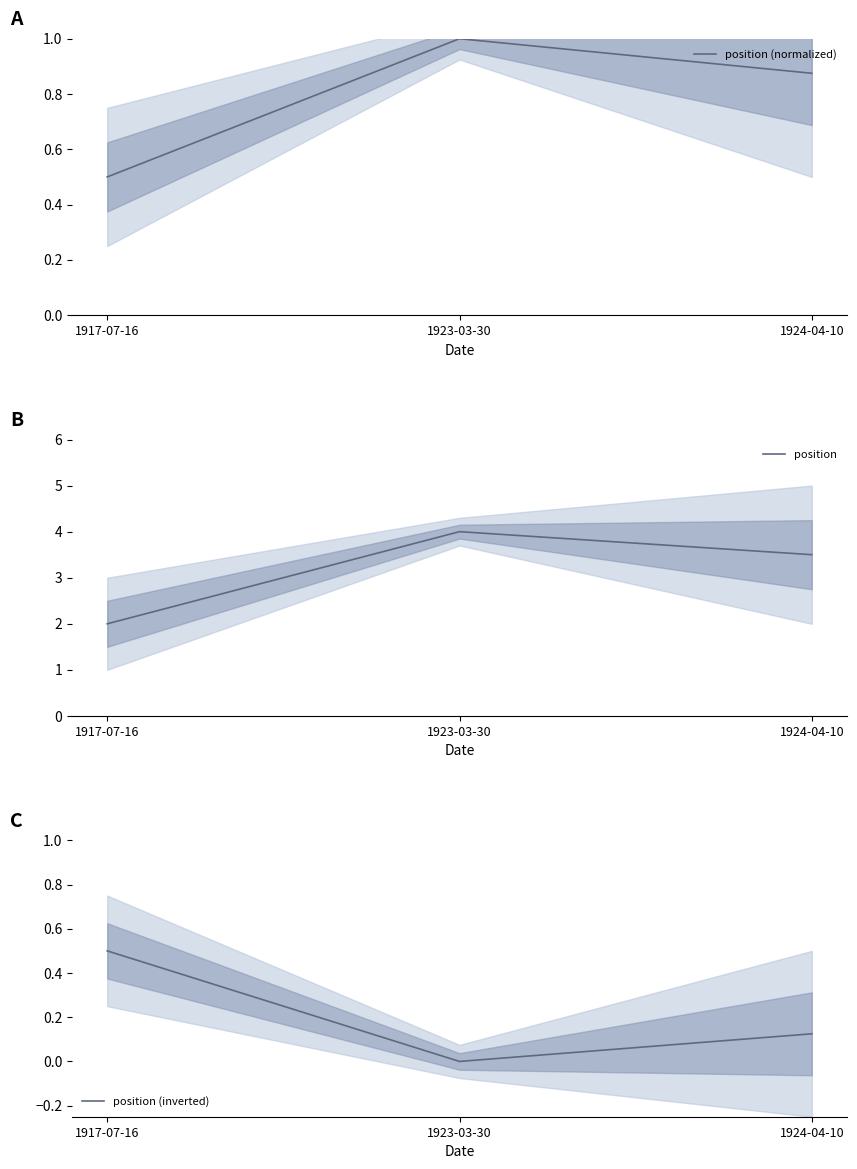

Where does the position series first go above 3?

1923-03-30